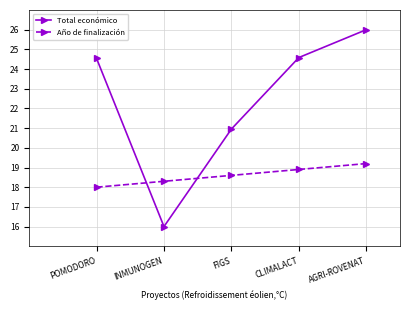

True or false: Total económico has a value of 24.6 at CLIMALACT.

True